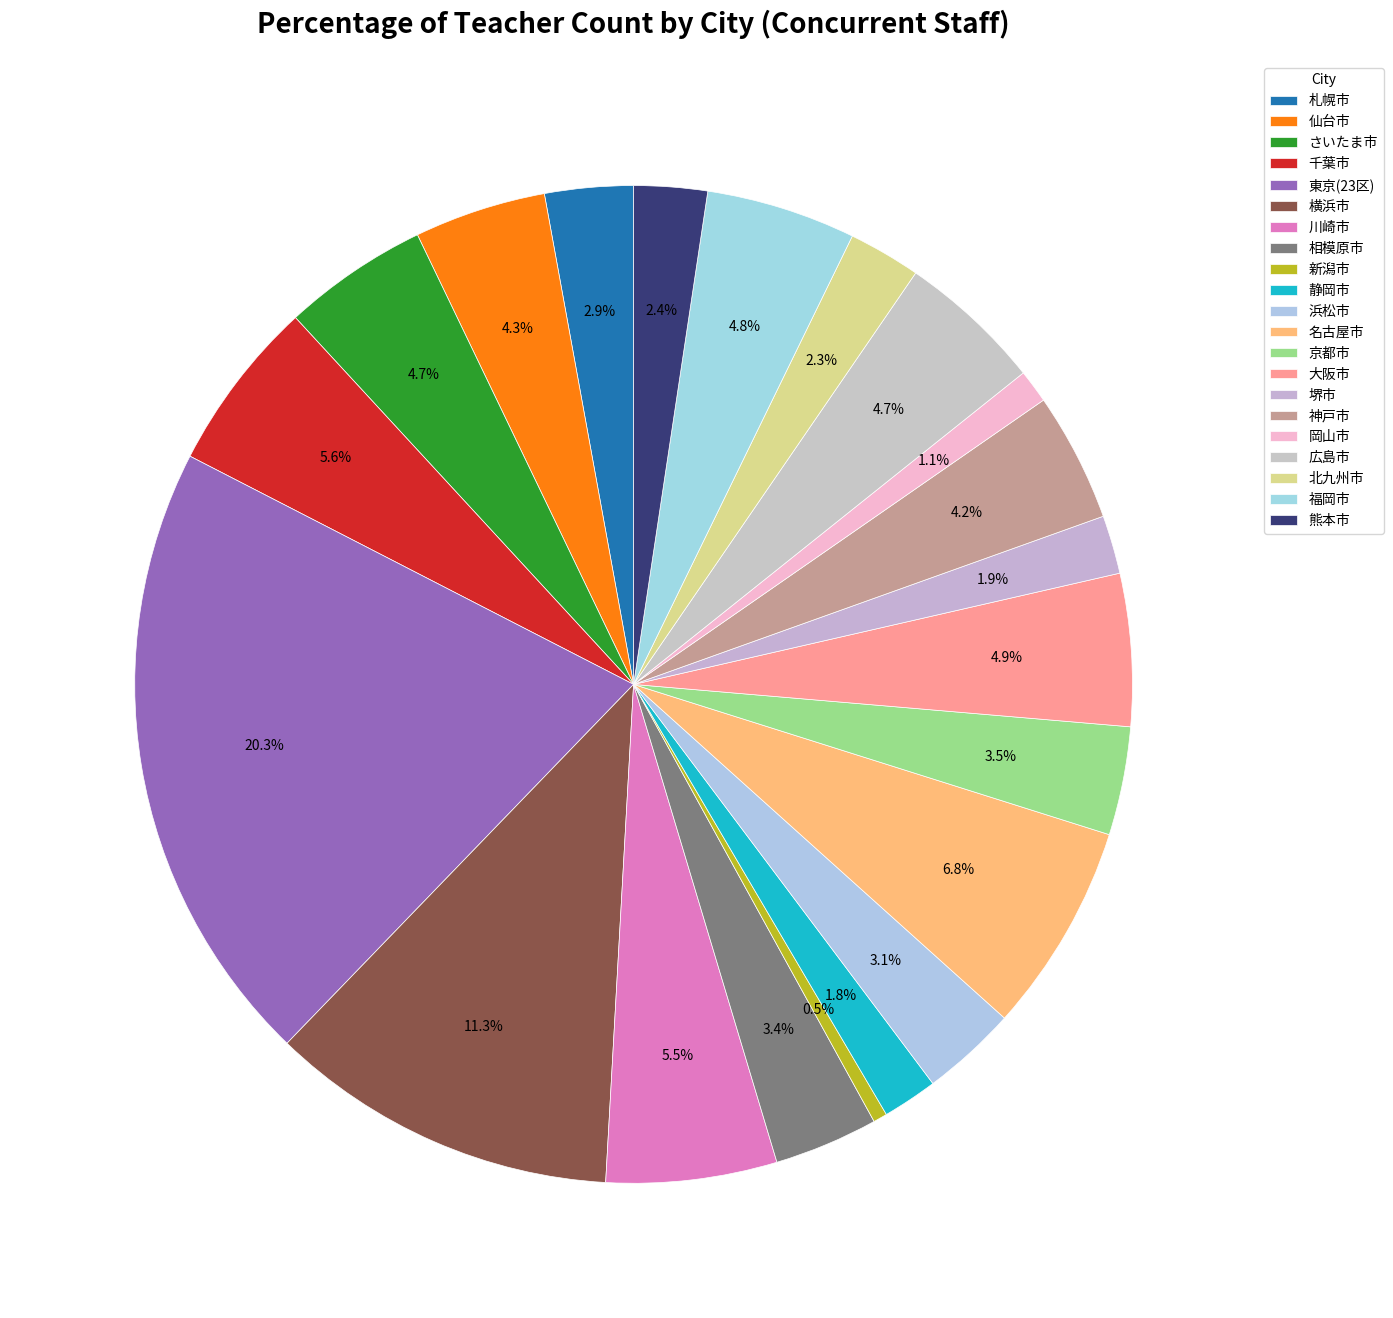

To the nearest percent, what is the difference between the largest and smallest slice percentages?

20%